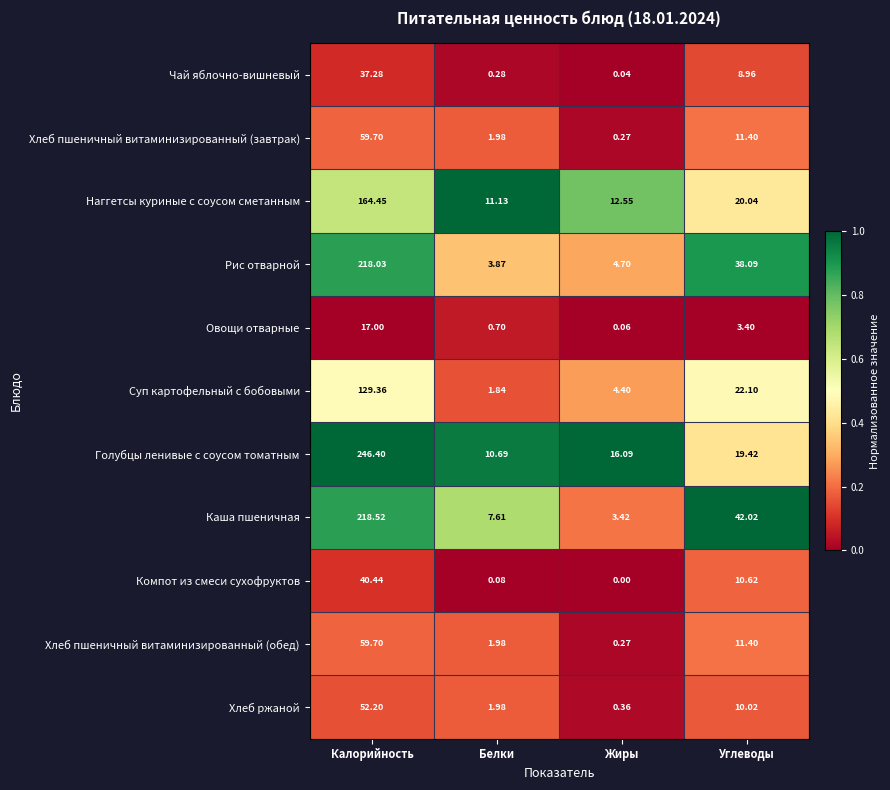

At how many categories does at least one series exceed 0?

4